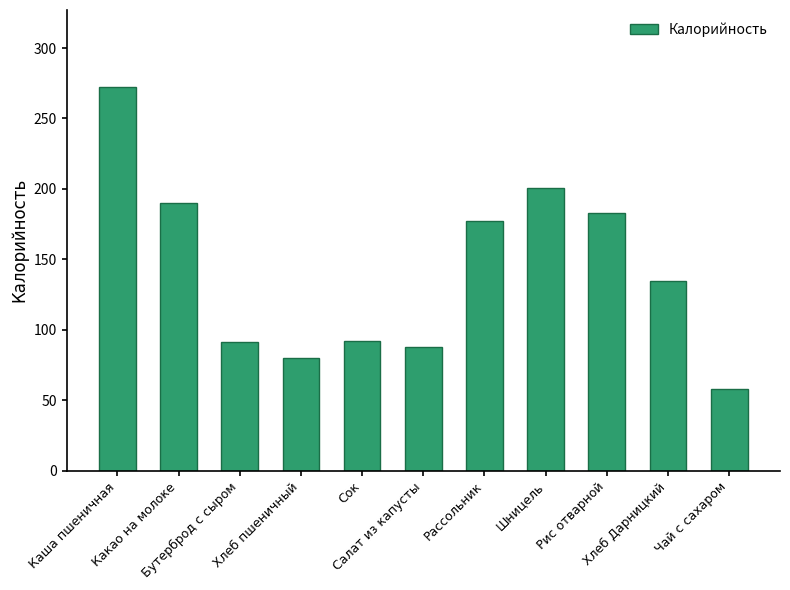

Which label corresponds to the smallest value in the chart?

Чай с сахаром